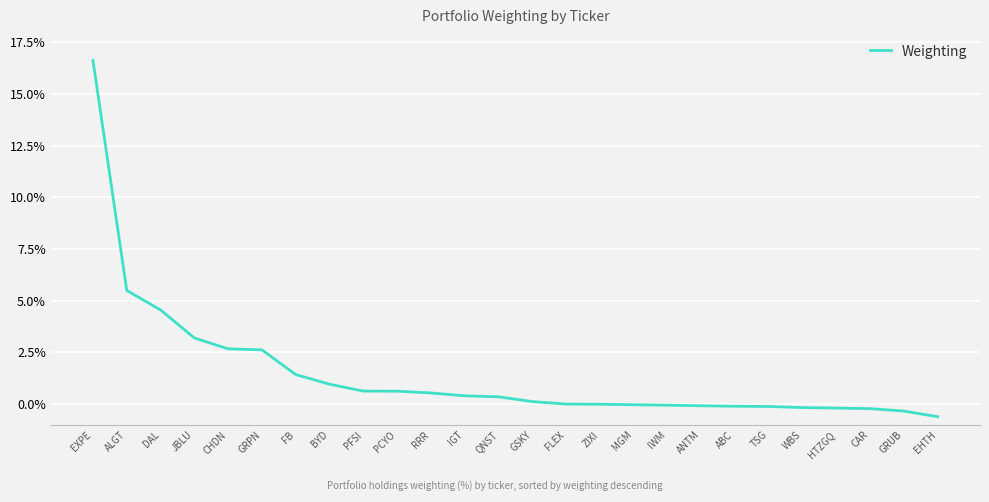

True or false: the data shows 16.6 at EXPE.

True